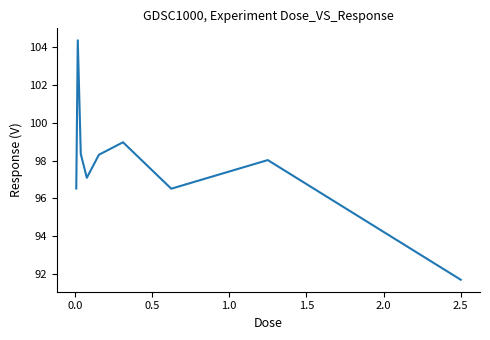

What is the minimum value shown in the chart?

91.7